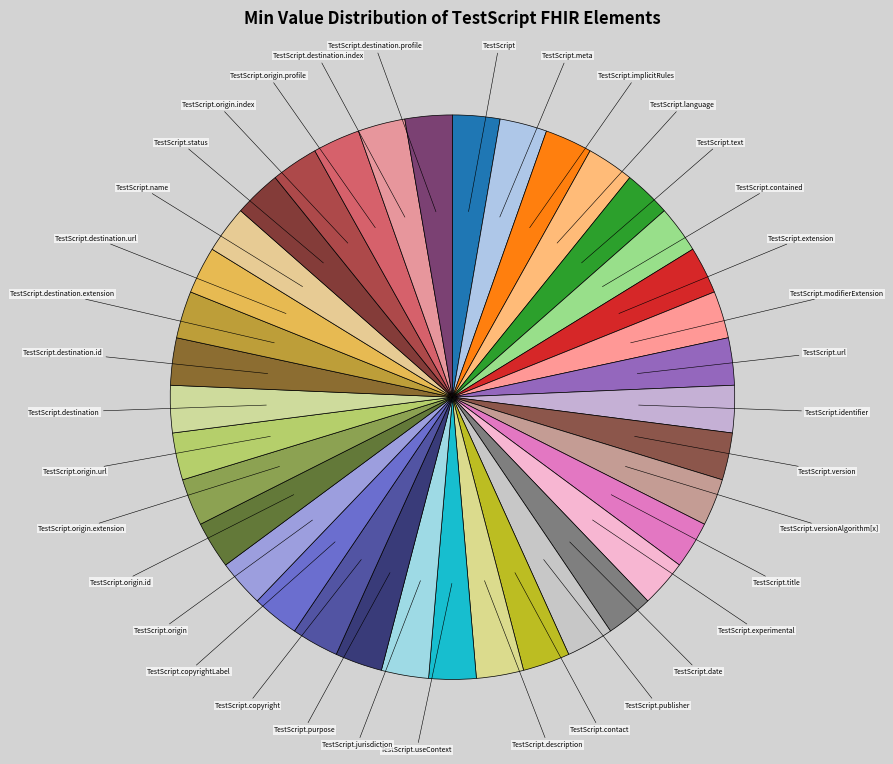

How many slices are in this pie chart?

37